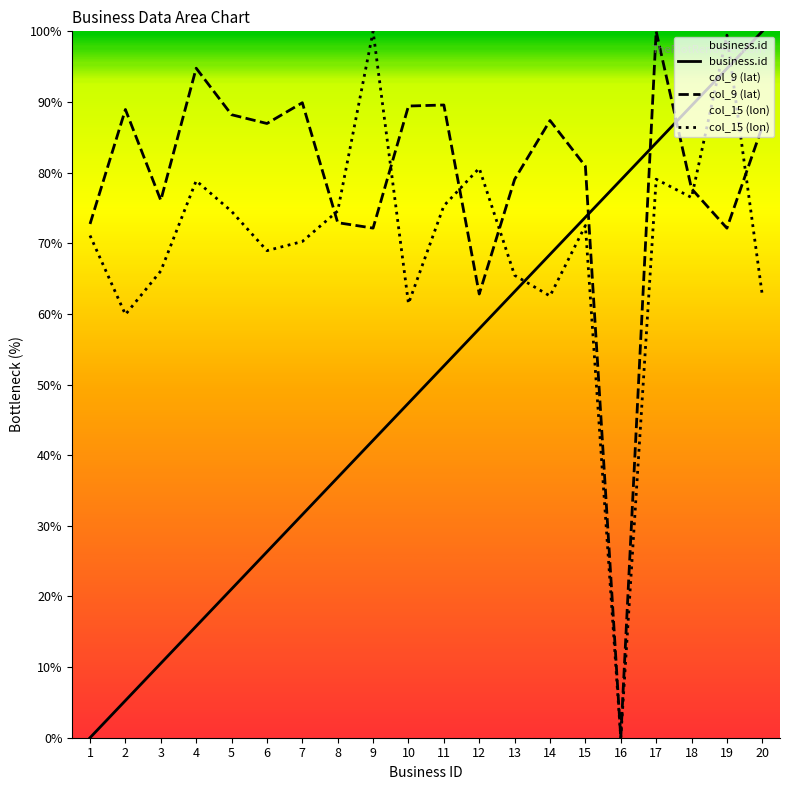

Where is business.id nearest to the value 50?

11